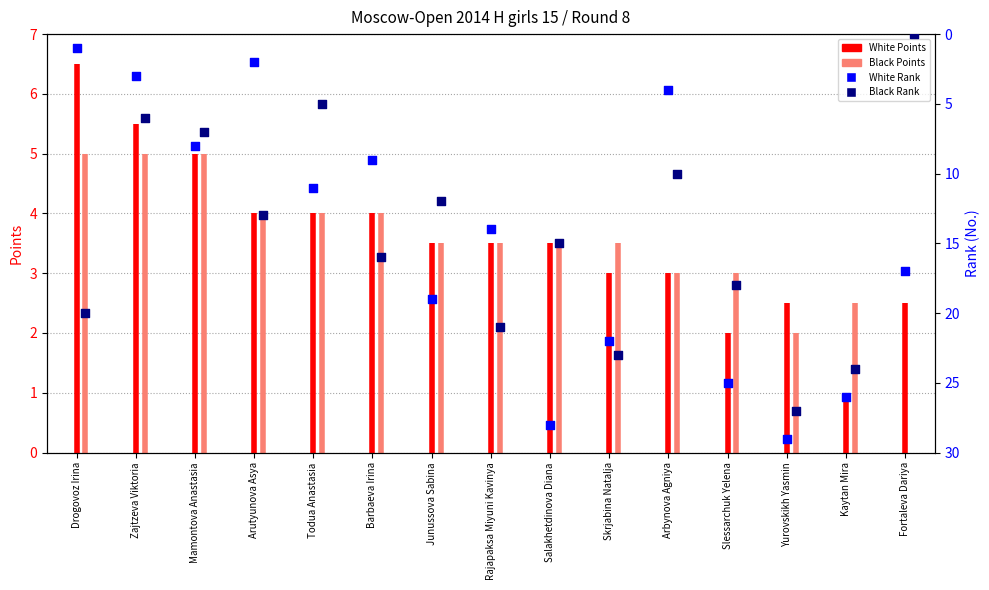

At which category is the sum across all series the highest?

Yurovskikh Yasmin